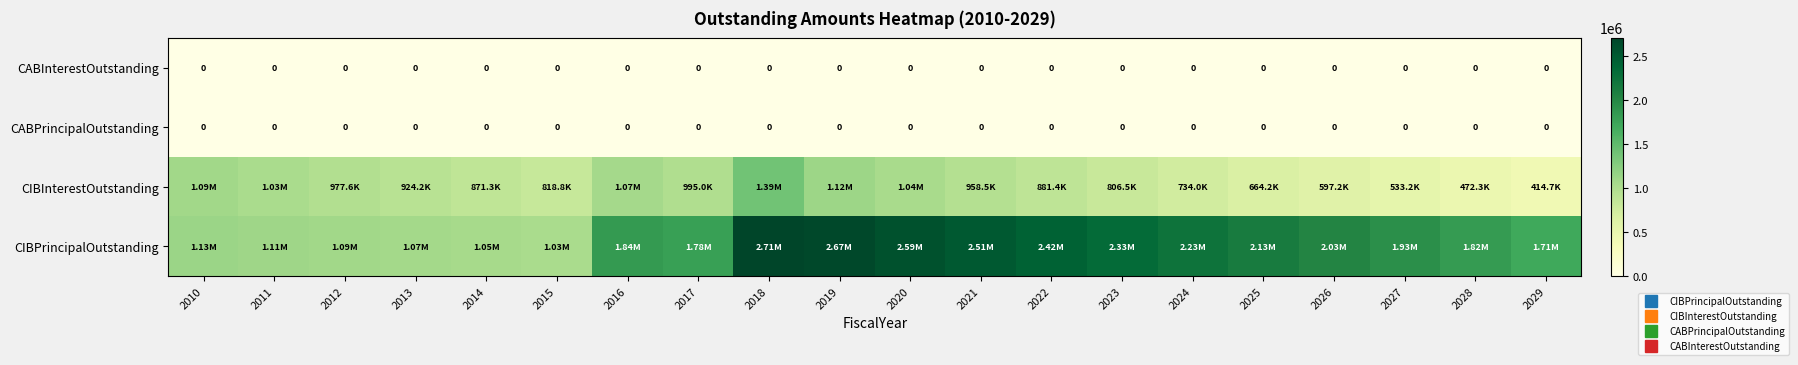

What is the spread (max minus min) of values at 2027?

1927000.0